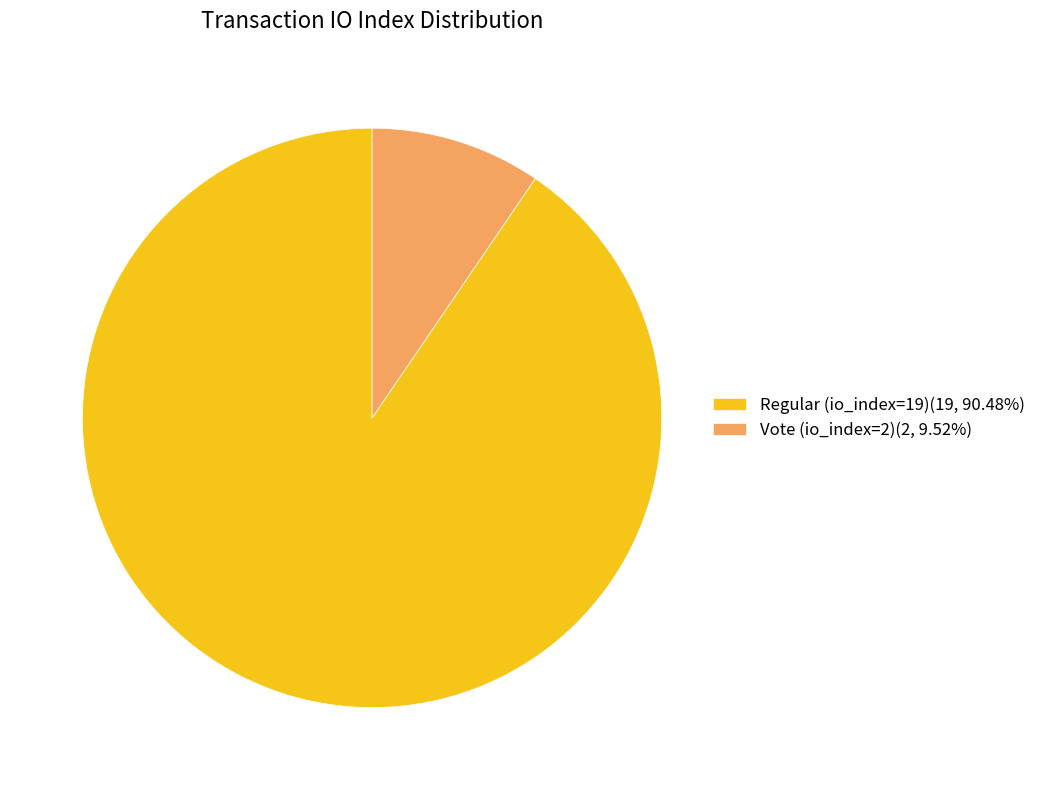

Do Vote (io_index=2)(2, 9.52%) and Regular (io_index=19)(19, 90.48%) together represent more than half of the pie?

Yes